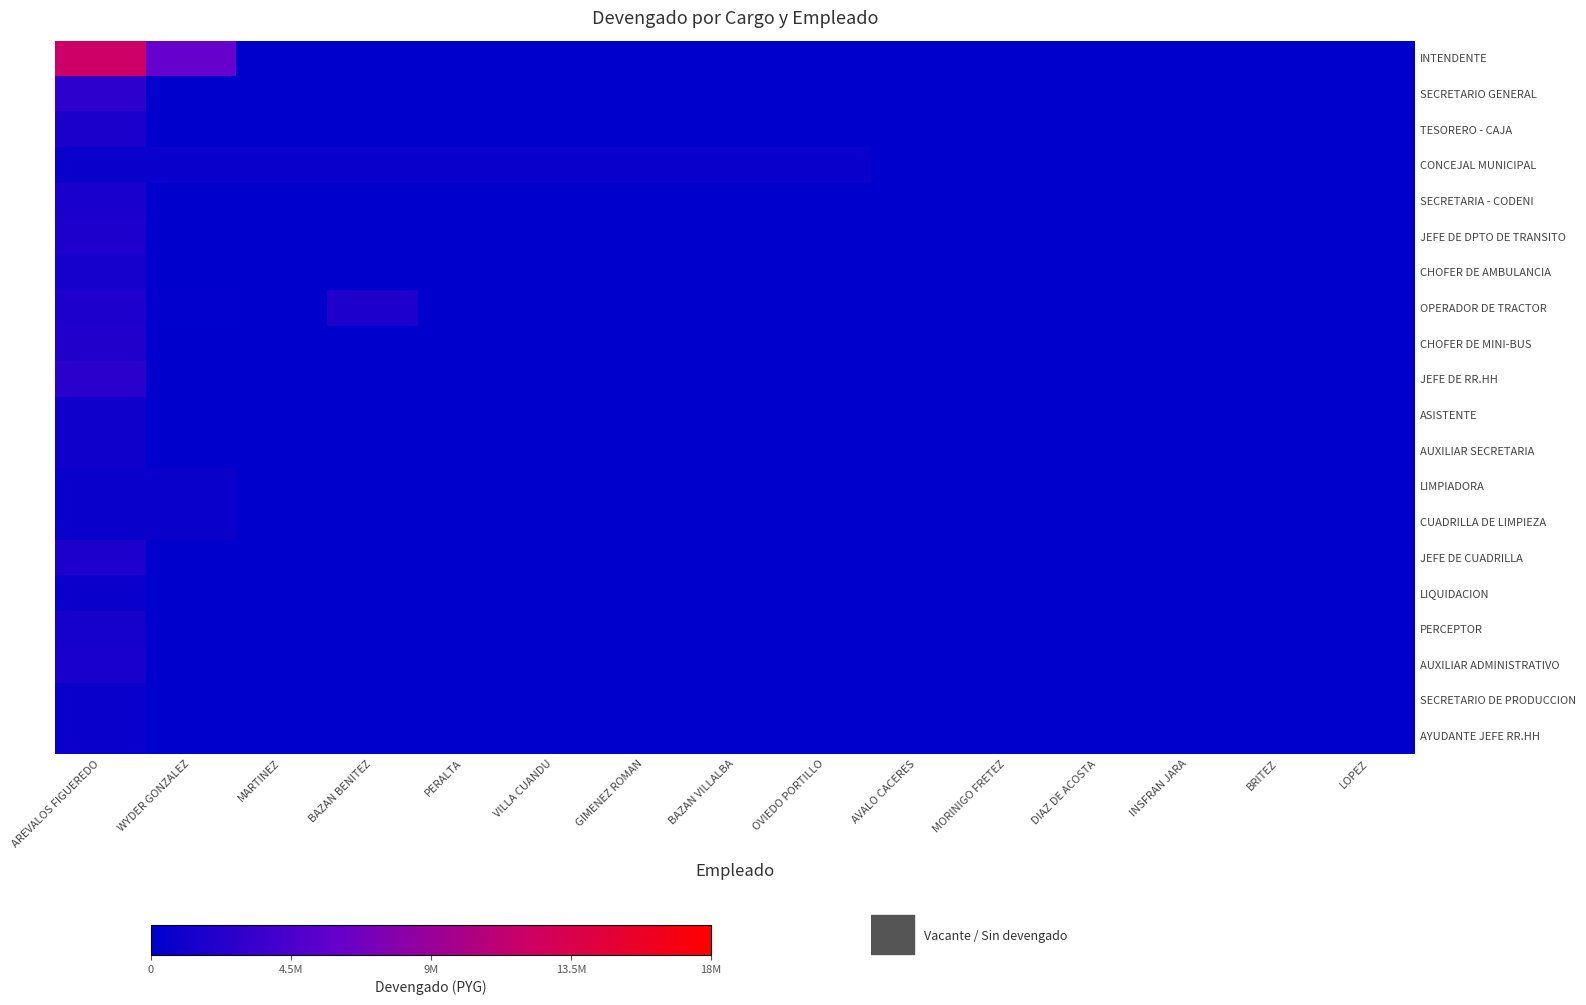

Which series has the widest spread of values?

INTENDENTE